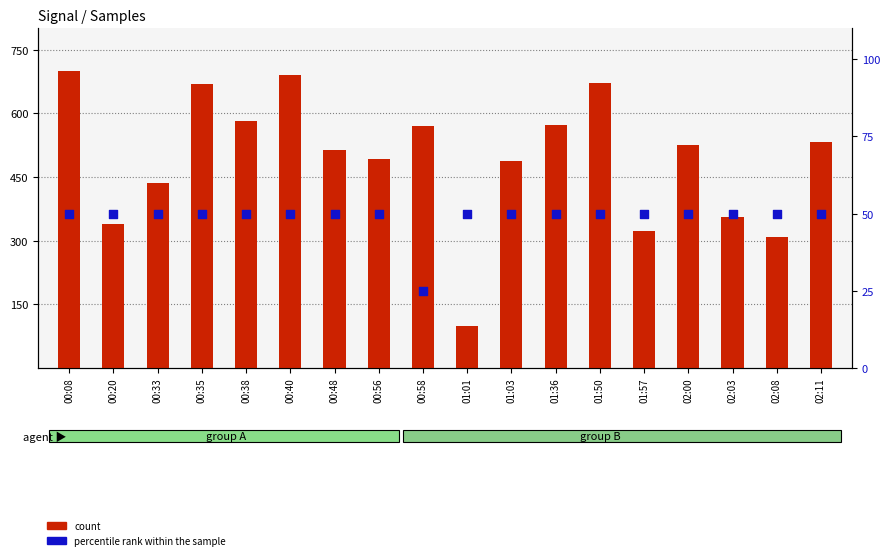

What are all the series names shown in the legend?

count, percentile rank within the sample